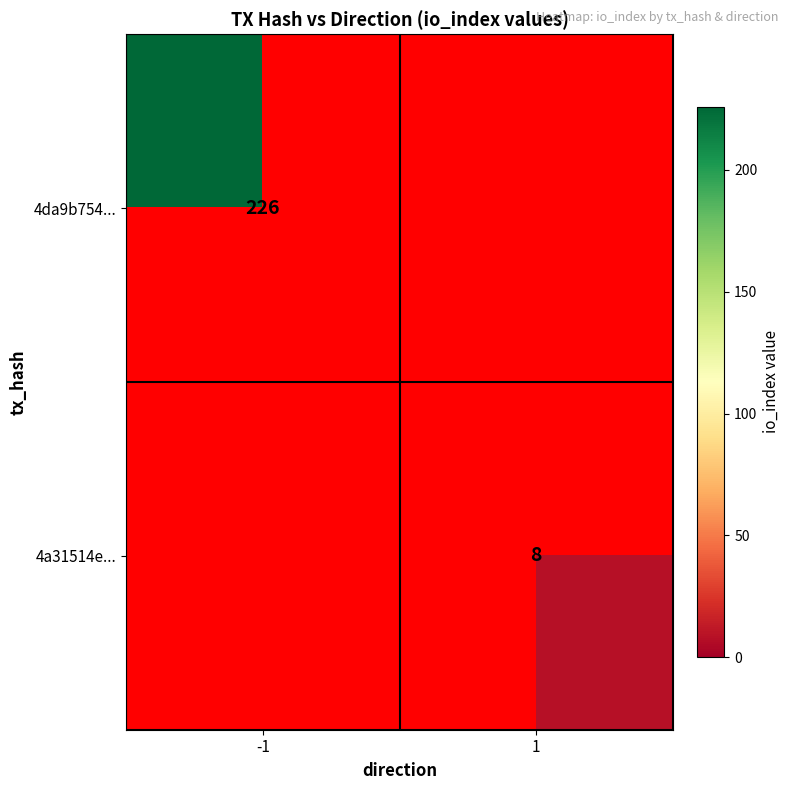

True or false: 4da9b754... has a value of 376 at -1.

False